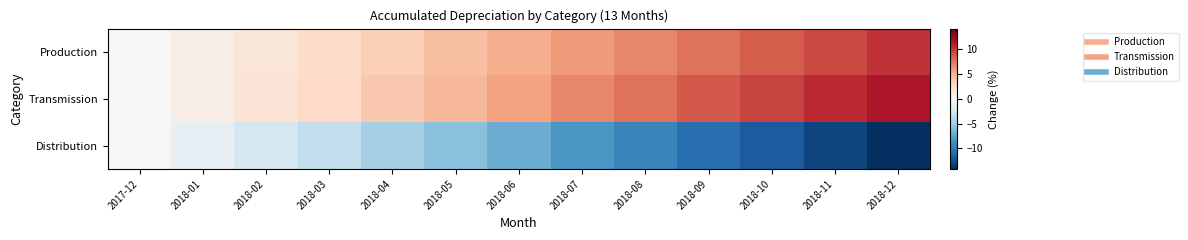

Reading right to left, transcribe all the data shown in this chart.

Production: 2018-12=10.2	2018-11=9.4	2018-10=8.5	2018-09=7.7	2018-08=6.8	2018-07=6.0	2018-06=5.1	2018-05=4.3	2018-04=3.4	2018-03=2.6	2018-02=1.7	2018-01=0.9	2017-12=0.0
Transmission: 2018-12=11.5	2018-11=10.6	2018-10=9.6	2018-09=8.7	2018-08=7.7	2018-07=6.7	2018-06=5.8	2018-05=4.8	2018-04=3.8	2018-03=2.8	2018-02=1.9	2018-01=0.9	2017-12=0.0
Distribution: 2018-12=-14.2	2018-11=-13.0	2018-10=-11.8	2018-09=-10.6	2018-08=-9.4	2018-07=-8.3	2018-06=-7.1	2018-05=-5.9	2018-04=-4.7	2018-03=-3.5	2018-02=-2.4	2018-01=-1.2	2017-12=0.0